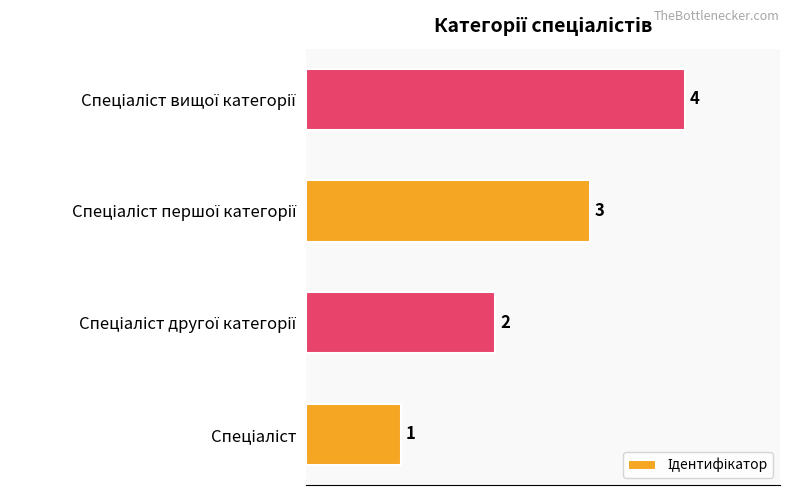

What is the maximum value shown in the chart?

4